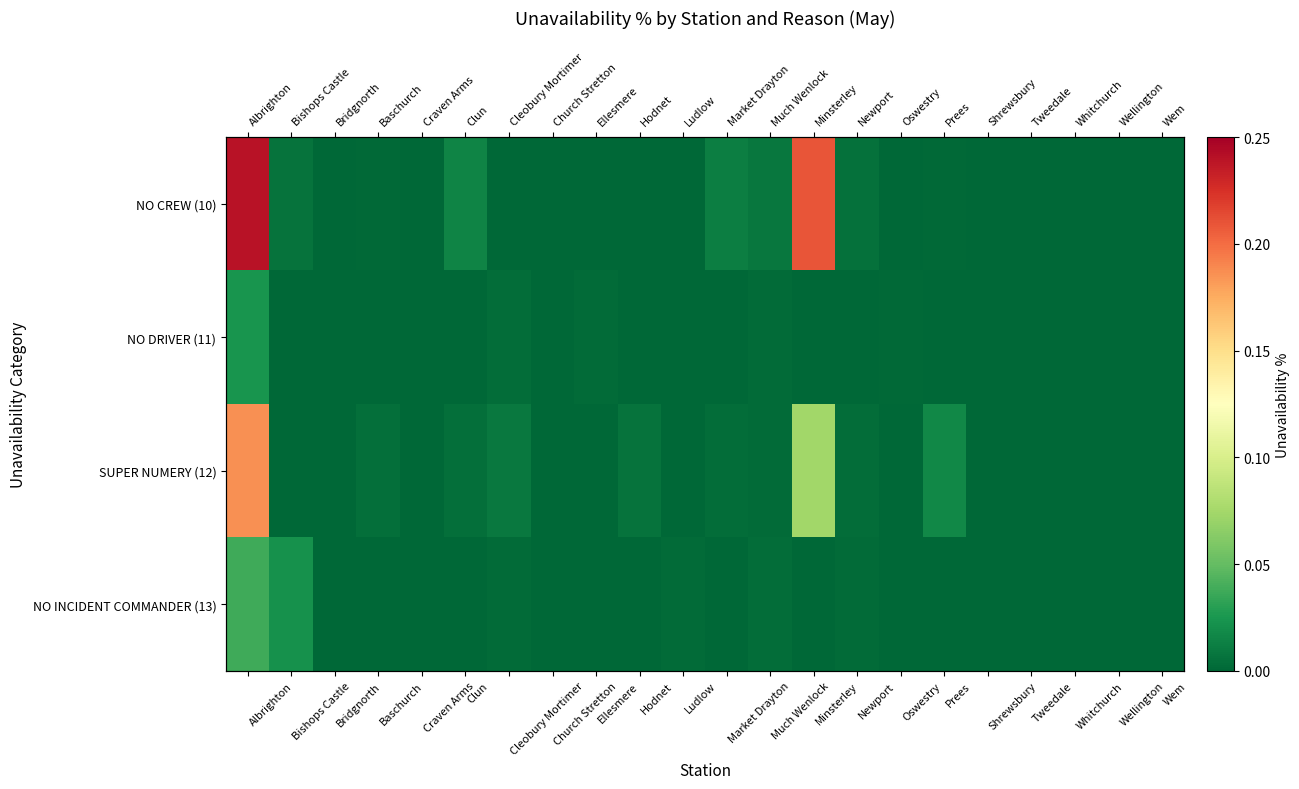

How many data points in NO INCIDENT COMMANDER (13) are above 0?

6